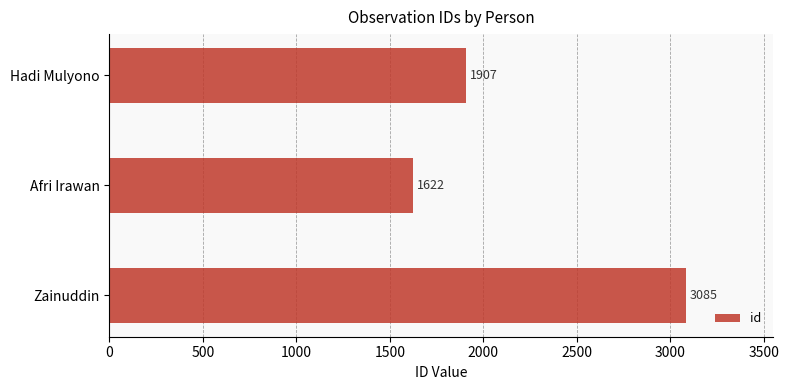

How many distinct data groups are displayed?

1